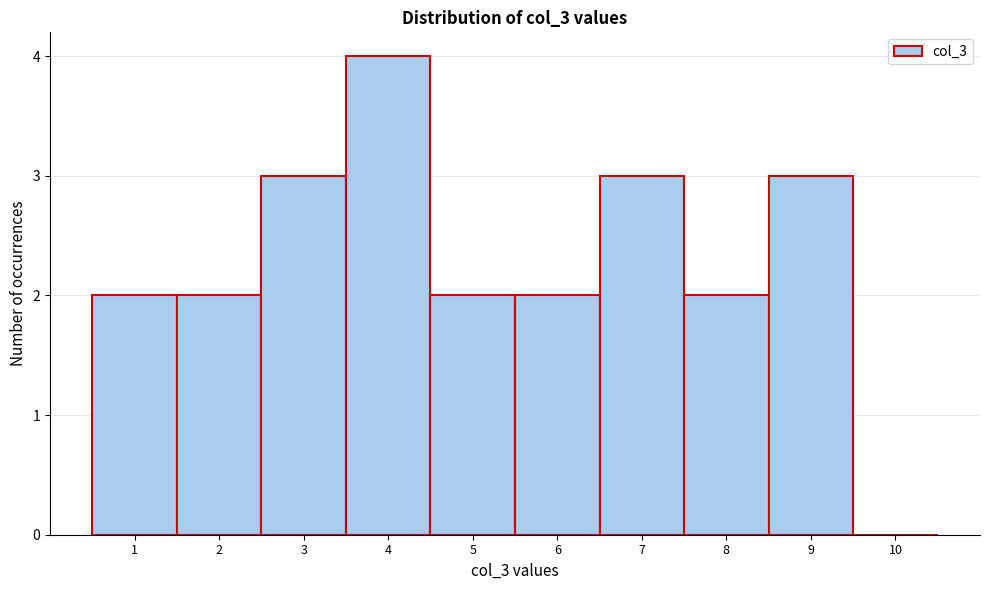

Reading left to right, transcribe this chart: for each bar, give the range it covers on the x-axis and its height. The values are not printed on the chart, so give them approximately, as read against the axis.

0.5 to 1.5: 2
1.5 to 2.5: 2
2.5 to 3.5: 3
3.5 to 4.5: 4
4.5 to 5.5: 2
5.5 to 6.5: 2
6.5 to 7.5: 3
7.5 to 8.5: 2
8.5 to 9.5: 3
9.5 to 10.5: 0